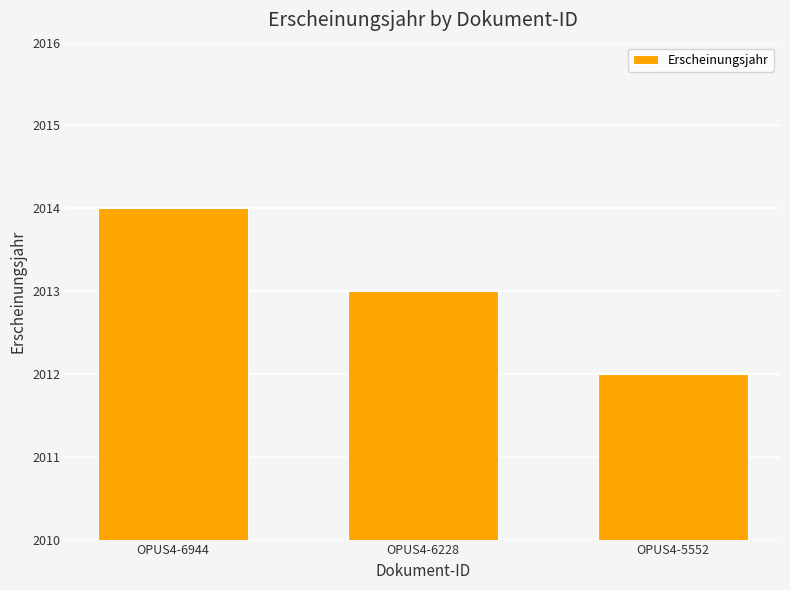

Rank the categories by value from highest to lowest.

OPUS4-6944, OPUS4-6228, OPUS4-5552